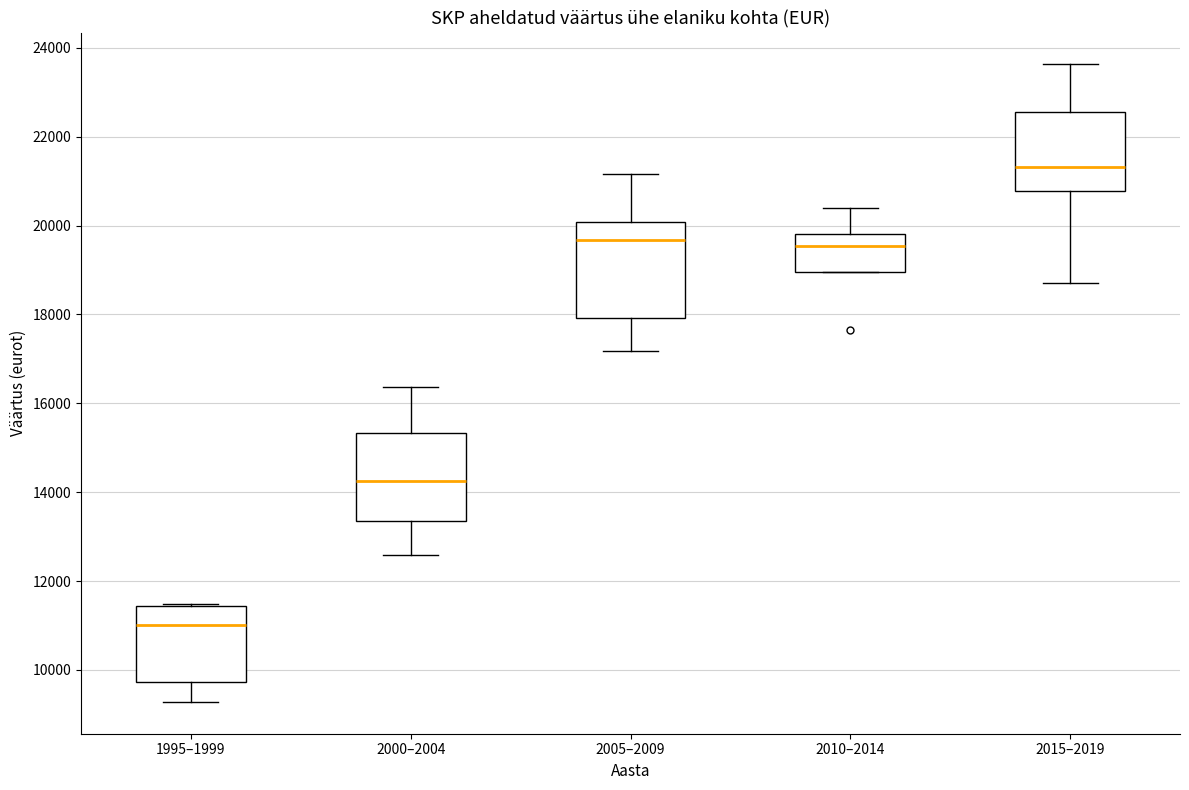

Reading left to right, transcribe this box plot: for each box, give where its median line is, the range the box spans, and where its two whiskers end, as read against the y-axis. The values are not printed on the chart, so give them approximately, as read against the axis.

1995–1999: median 11000, box 9800 to 11400, whiskers 9200 to 11400
2000–2004: median 14200, box 13400 to 15400, whiskers 12600 to 16400
2005–2009: median 19600, box 18000 to 20000, whiskers 17200 to 21200
2010–2014: median 19600, box 19000 to 19800, whiskers 19000 to 20400
2015–2019: median 21400, box 20800 to 22600, whiskers 18800 to 23600